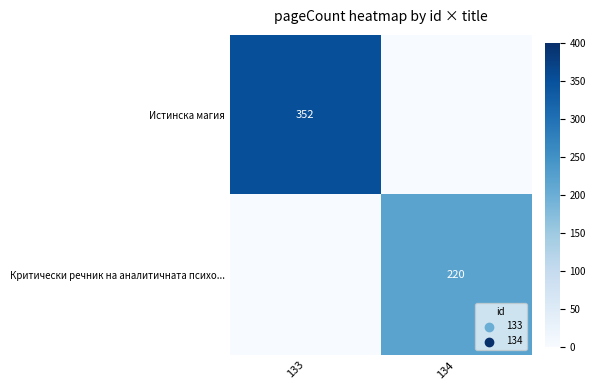

The Истинска магия series shows 543 at 133. True or false?

False